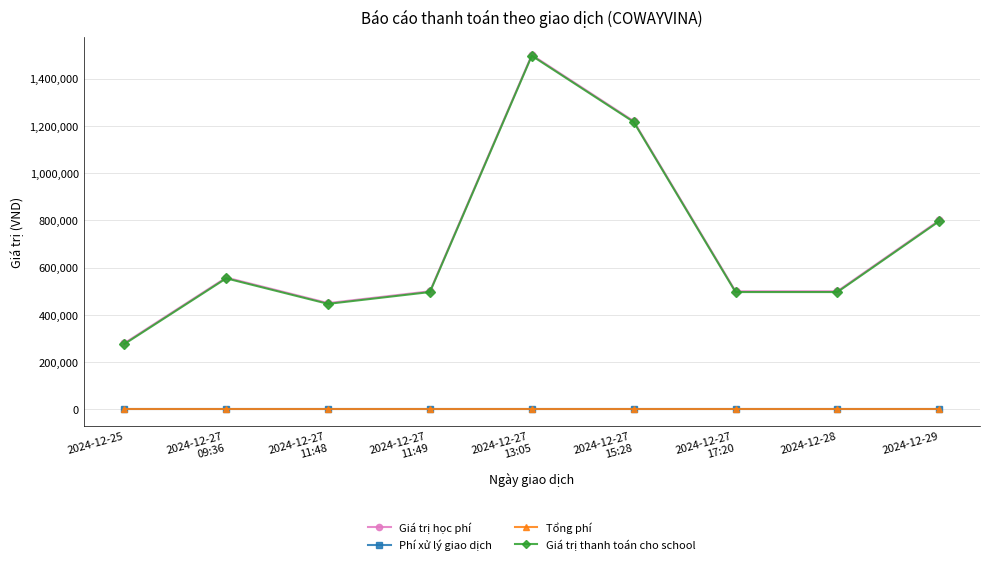

Does the chart have visible grid lines?

Yes